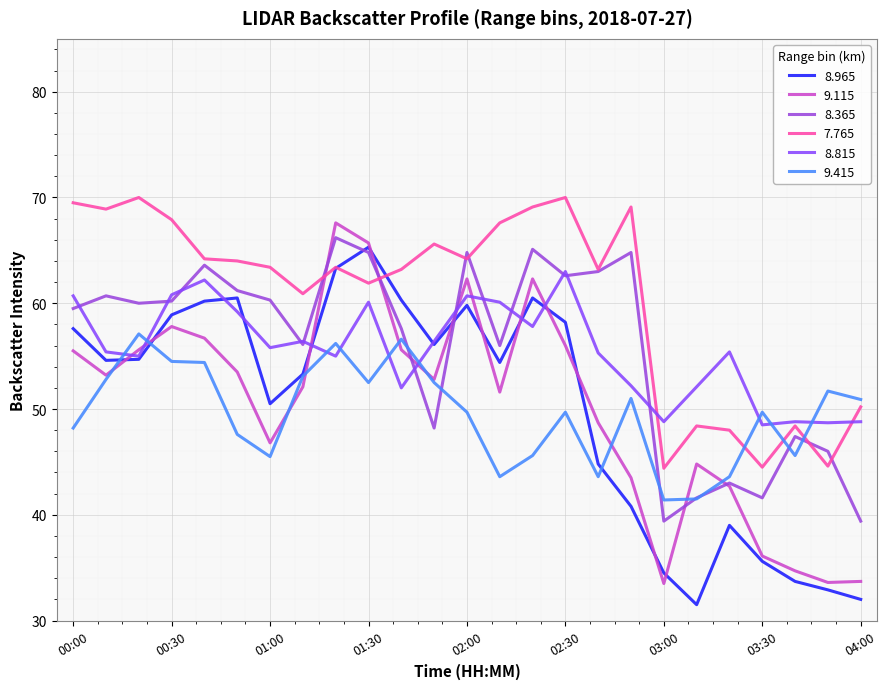

Which category has the highest value in the 9.415 series?

00:20